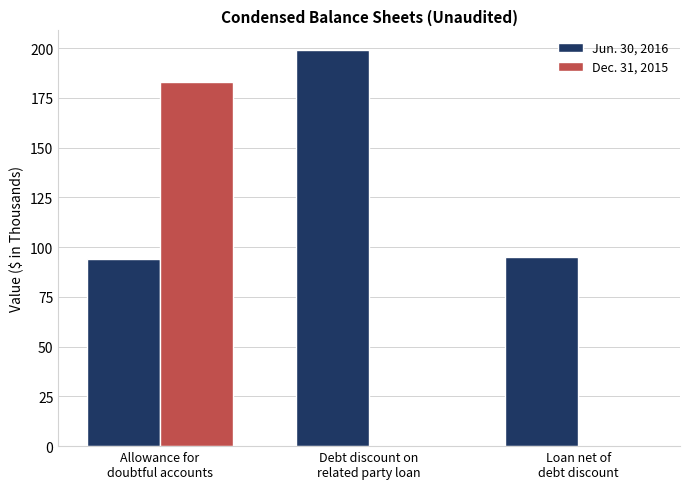

What is the maximum value for Jun. 30, 2016?

199